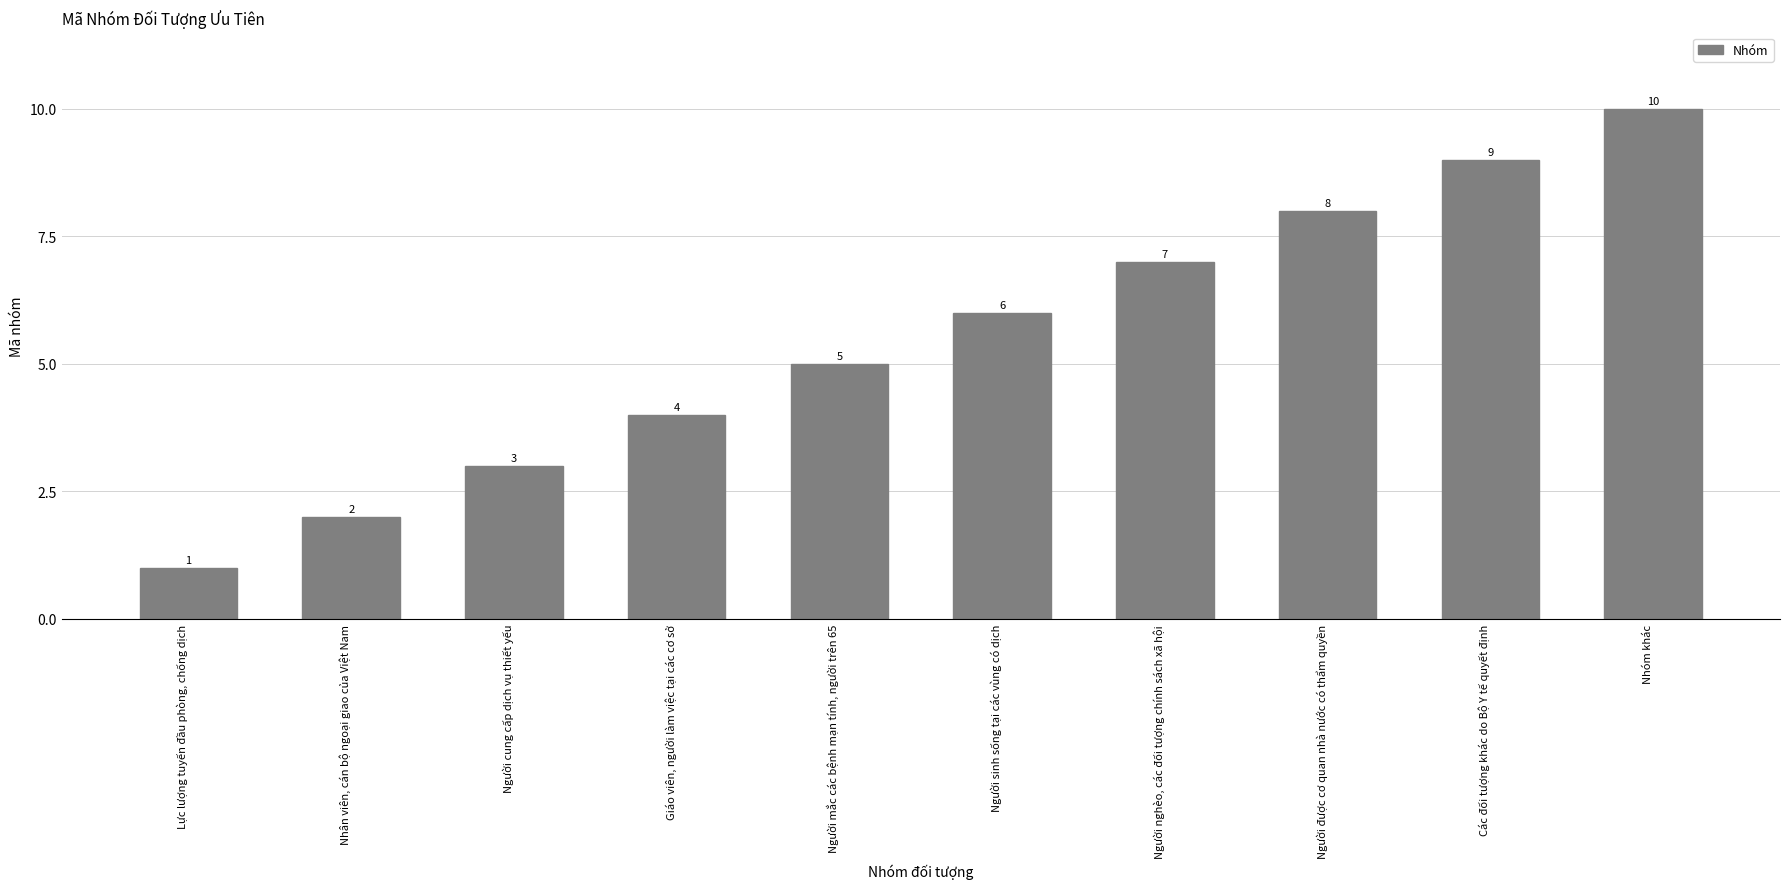

What is the difference between the values at Giáo viên, người làm việc tại các cơ sở and Các đối tượng khác do Bộ Y tế quyết định?

5